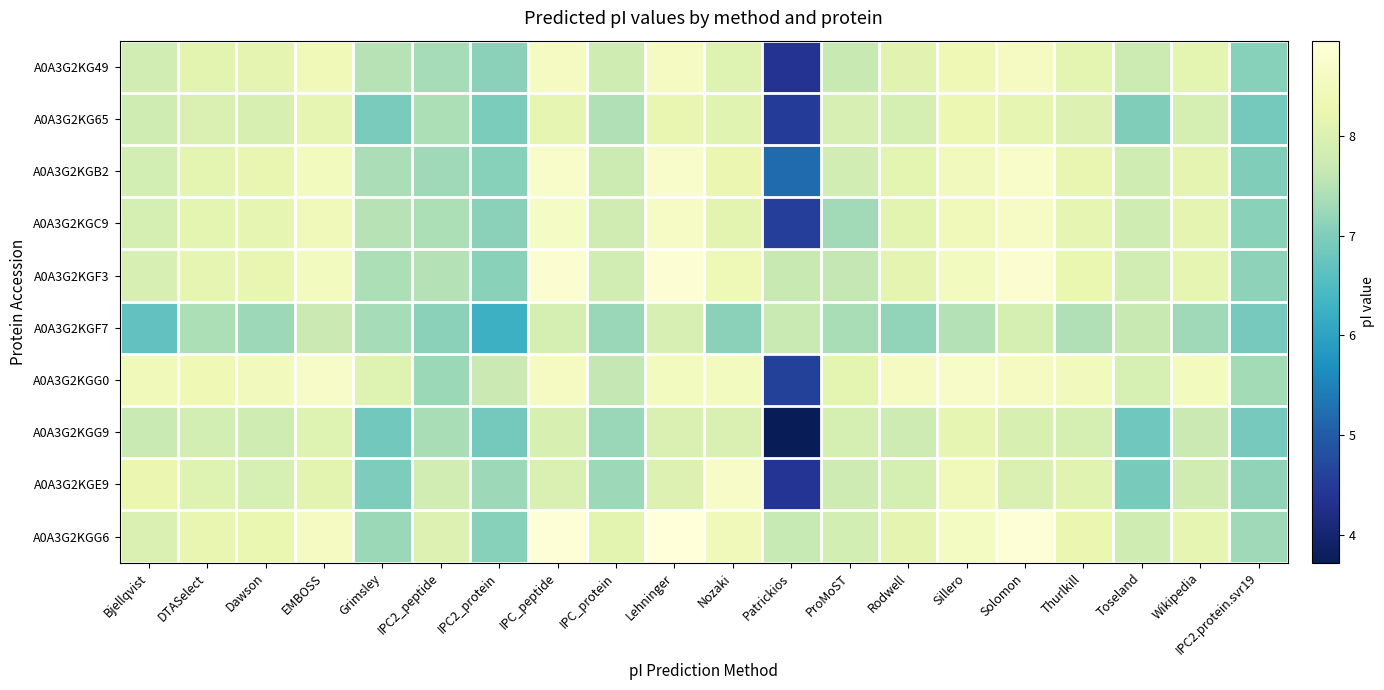

At how many categories does at least one series exceed 7?

20